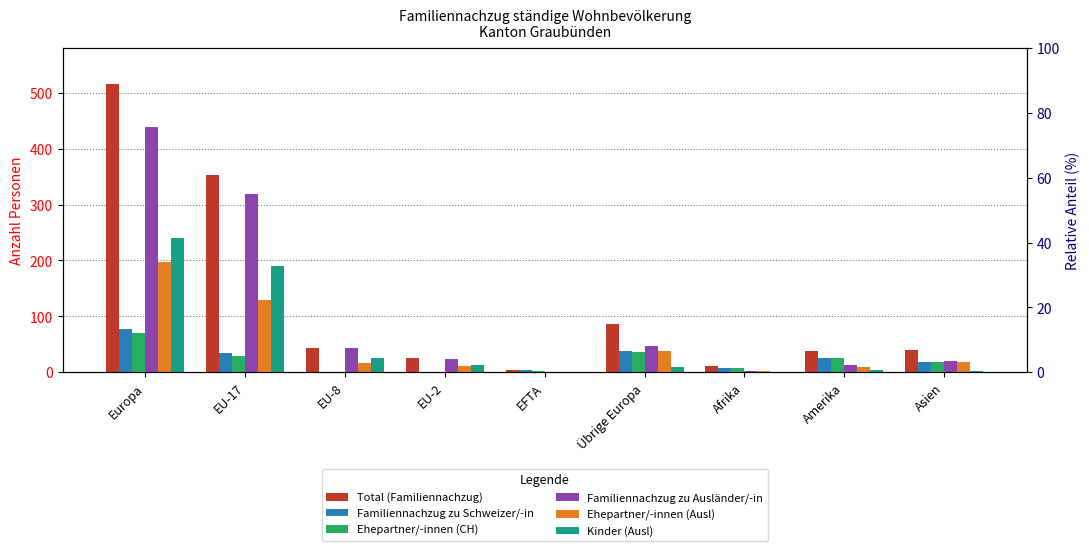

Reading left to right, list all the values displayed in this chart.

Total (Familiennachzug): Europa=516	EU-17=353	EU-8=44	EU-2=25	EFTA=5	Übrige Europa=86	Afrika=11	Amerika=38	Asien=40
Familiennachzug zu Schweizer/-in: Europa=78	EU-17=34	EU-8=1	EU-2=1	EFTA=4	Übrige Europa=38	Afrika=8	Amerika=25	Asien=19
Ehepartner/-innen (CH): Europa=70	EU-17=30	EU-8=1	EU-2=1	EFTA=2	Übrige Europa=36	Afrika=8	Amerika=25	Asien=19
Familiennachzug zu Ausländer/-in: Europa=438	EU-17=319	EU-8=43	EU-2=24	EFTA=1	Übrige Europa=48	Afrika=3	Amerika=13	Asien=21
Ehepartner/-innen (Ausl): Europa=197	EU-17=129	EU-8=17	EU-2=11	EFTA=0	Übrige Europa=38	Afrika=3	Amerika=9	Asien=19
Kinder (Ausl): Europa=241	EU-17=190	EU-8=26	EU-2=13	EFTA=1	Übrige Europa=10	Afrika=0	Amerika=4	Asien=2